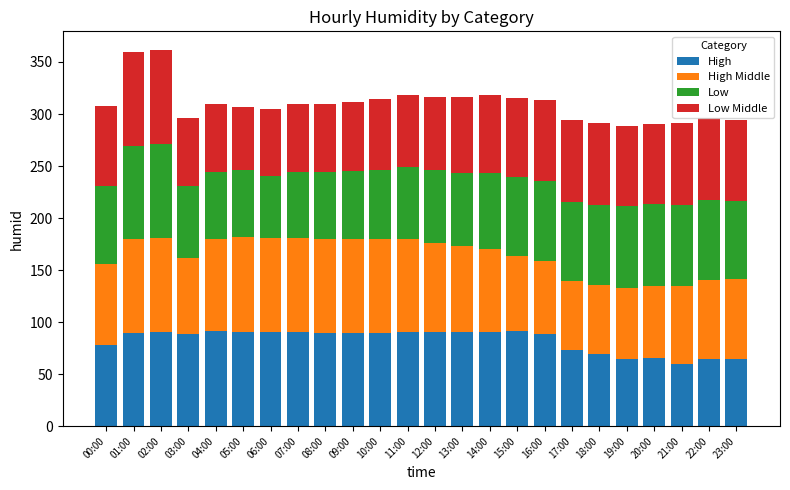

True or false: High has a value of 27.9 at 12:00.

False